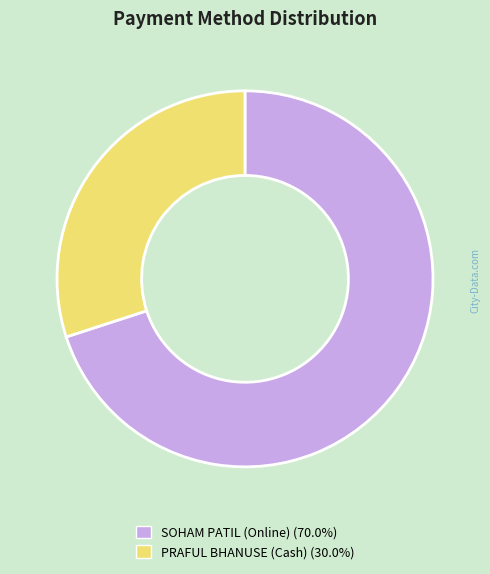

True or false: SOHAM PATIL (Online) accounts for 70% of the total.

True